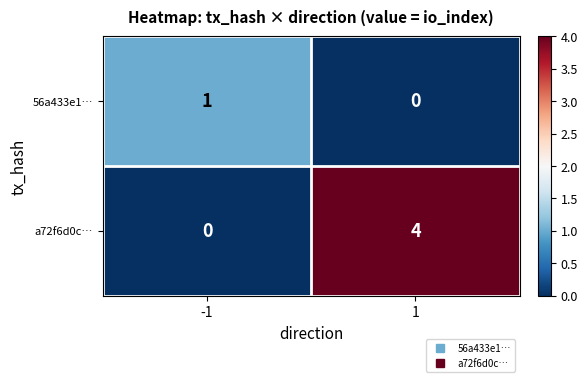

At which category is the sum across all series the highest?

1